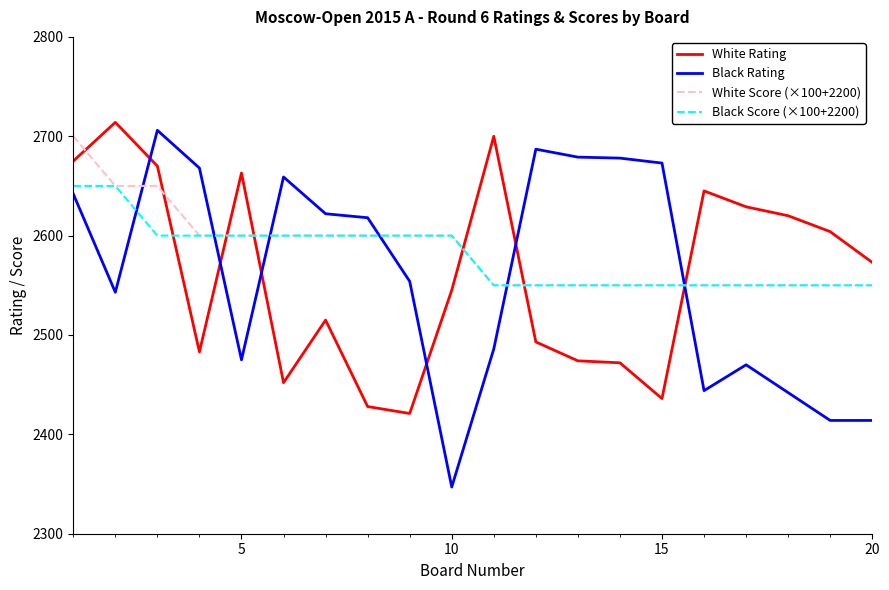

How many intersections are there between White Rating and Black Score (×100+2200)?

6